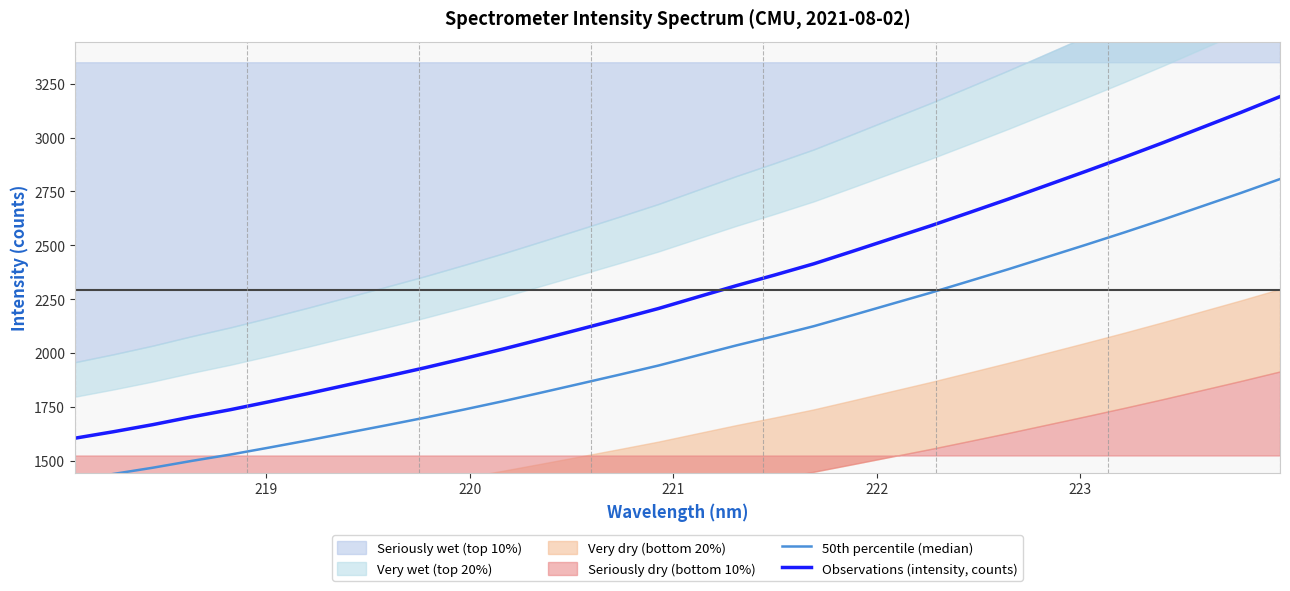

True or false: Observations (intensity, counts) and 50th percentile (median) cross at least once.

False